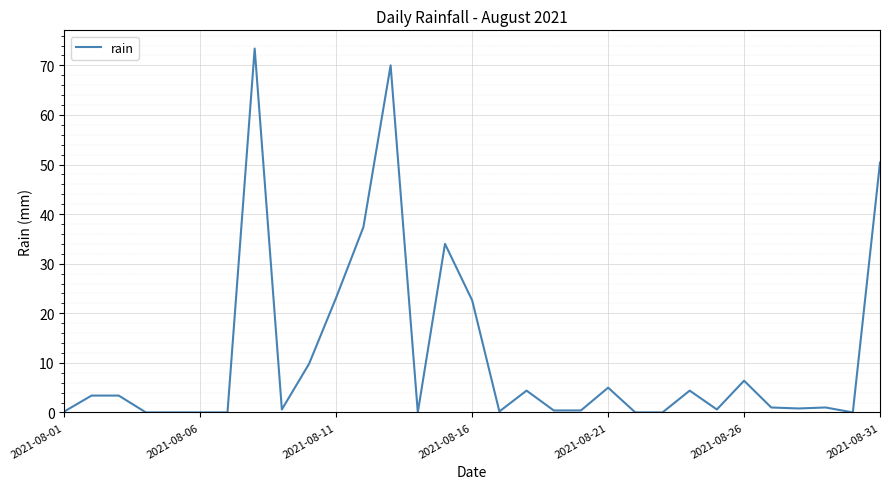

What is the maximum value shown in the chart?

73.4